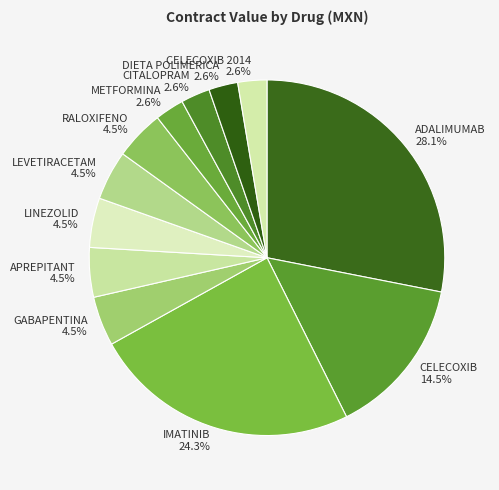

To the nearest percent, what is the average slice percentage?

8%